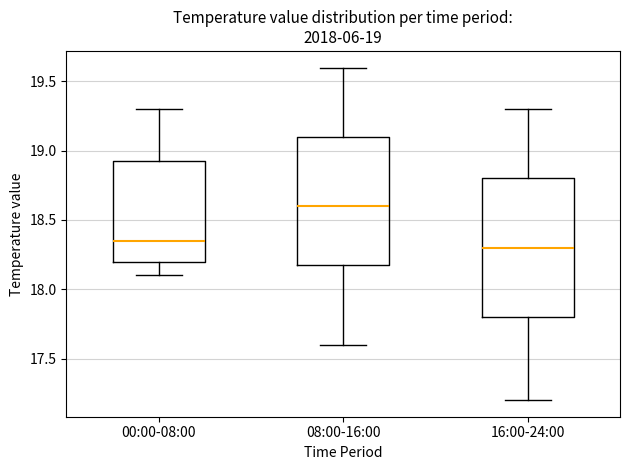

Which box's median line is the highest?

08:00-16:00